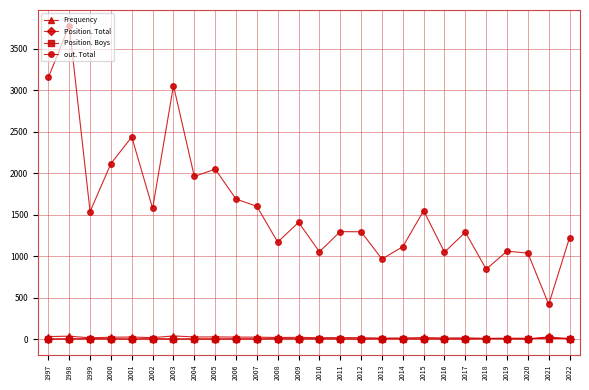

Where is the first local minimum for out. Total?

1999